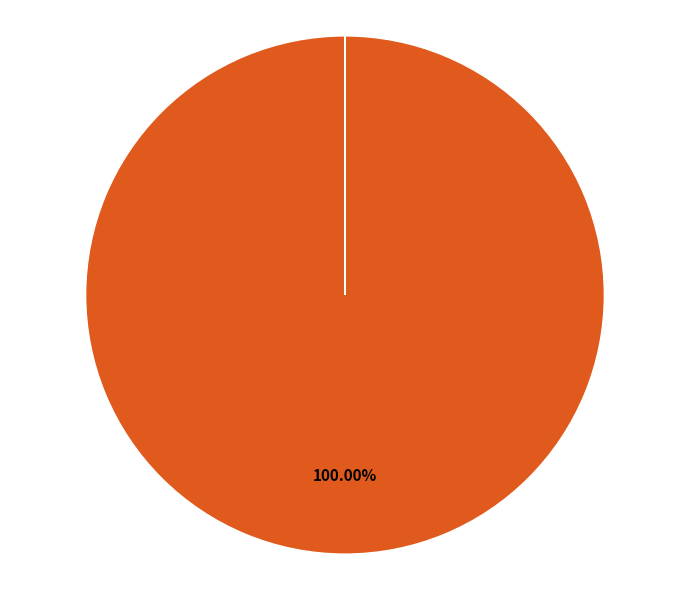

Is there a majority slice in this chart?

Yes